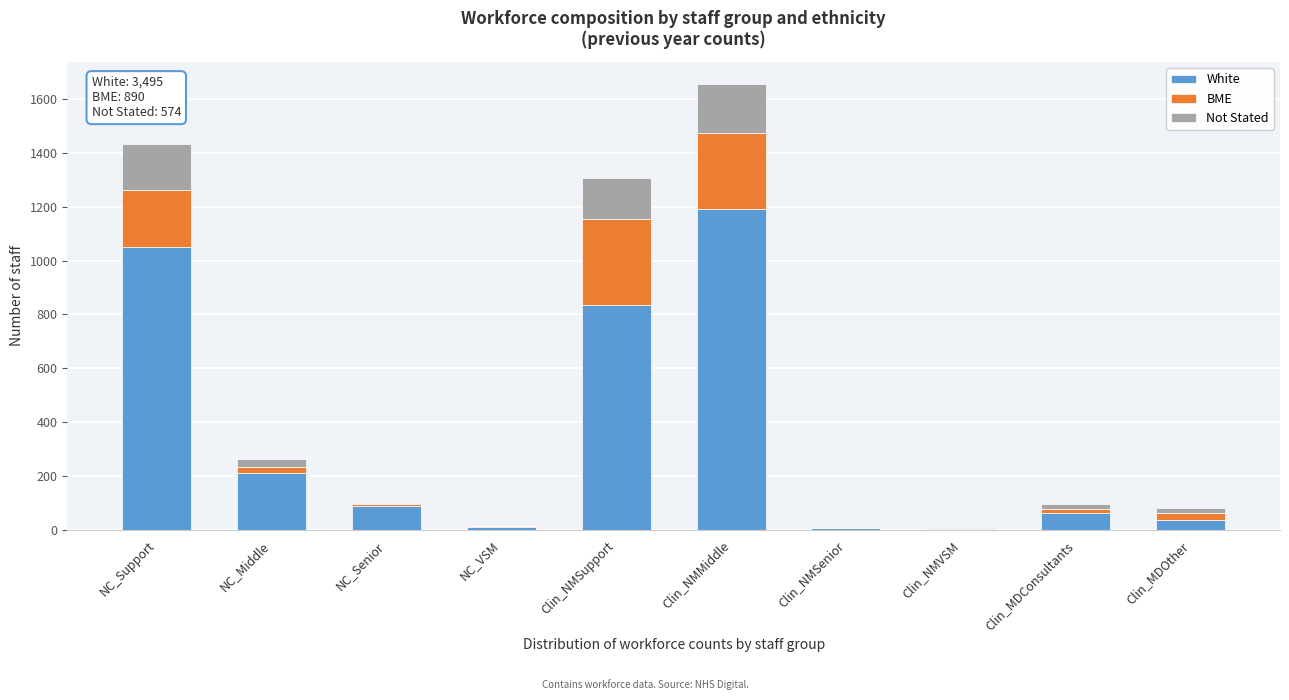

Which category has the highest value in the White series?

Clin_NMMiddle